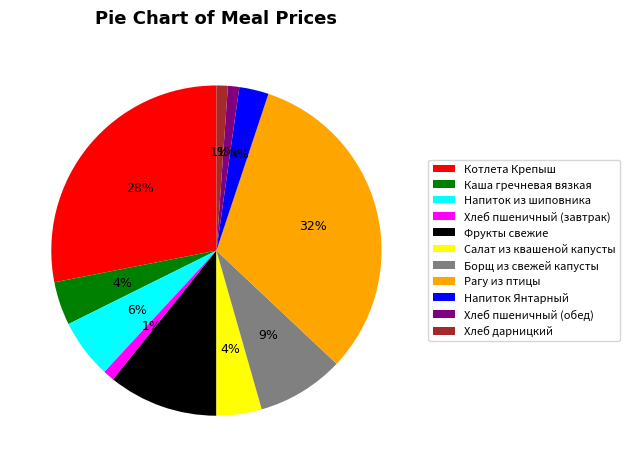

Is the sum of Котлета Крепыш and Напиток из шиповника greater than half?

No